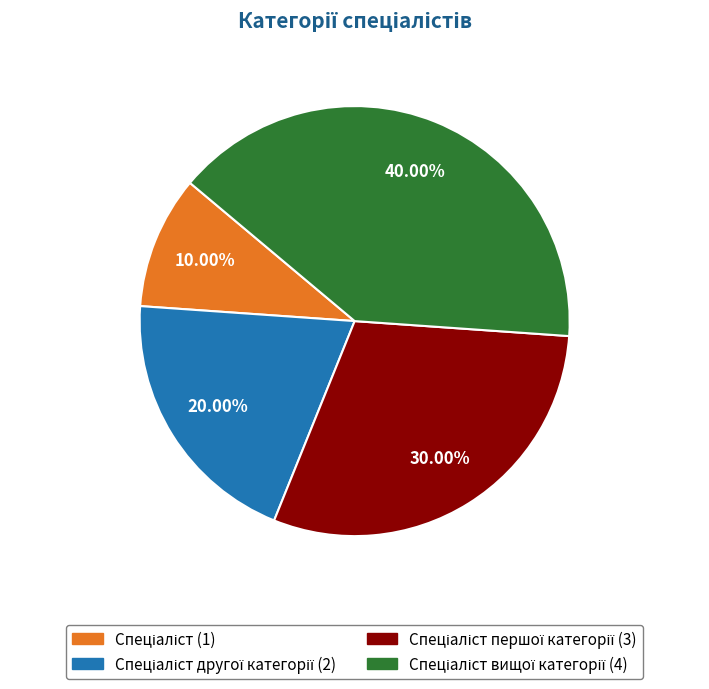

To the nearest percent, what is the difference between the largest and smallest slice percentages?

30%